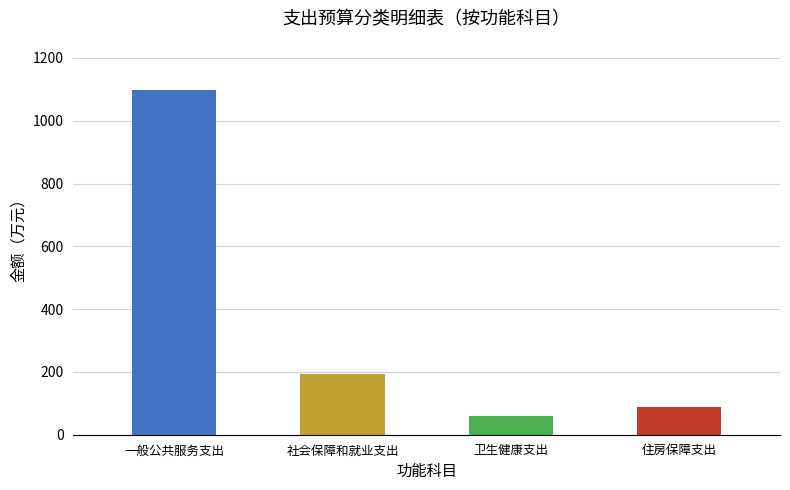

Does the chart contain stacked bars?

No